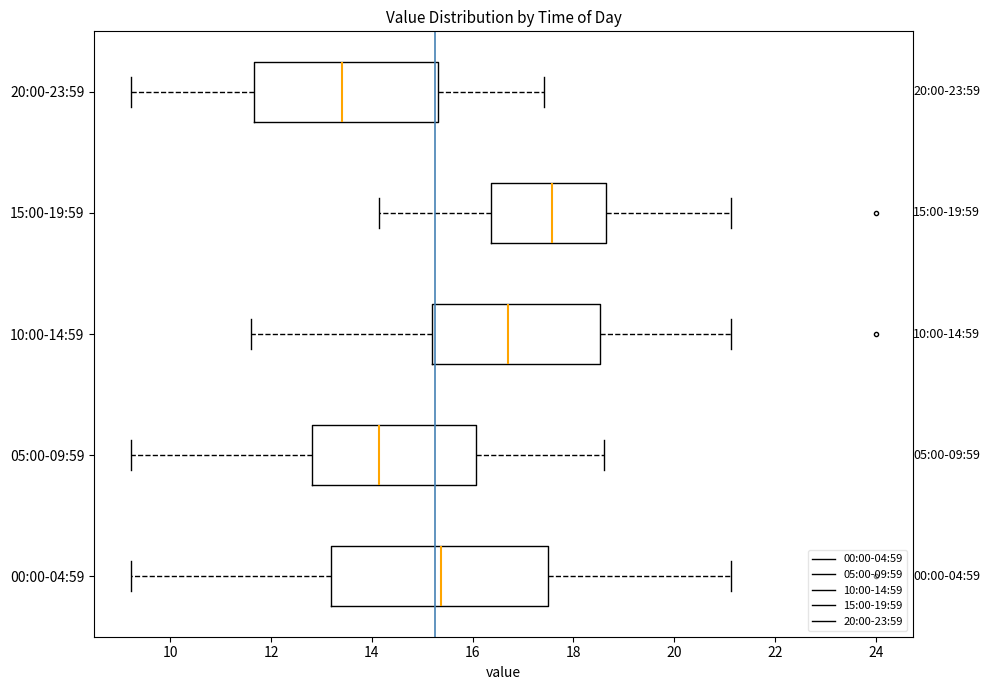

Comparing the boxes themselves (not the whiskers), which one is the widest?

00:00-04:59